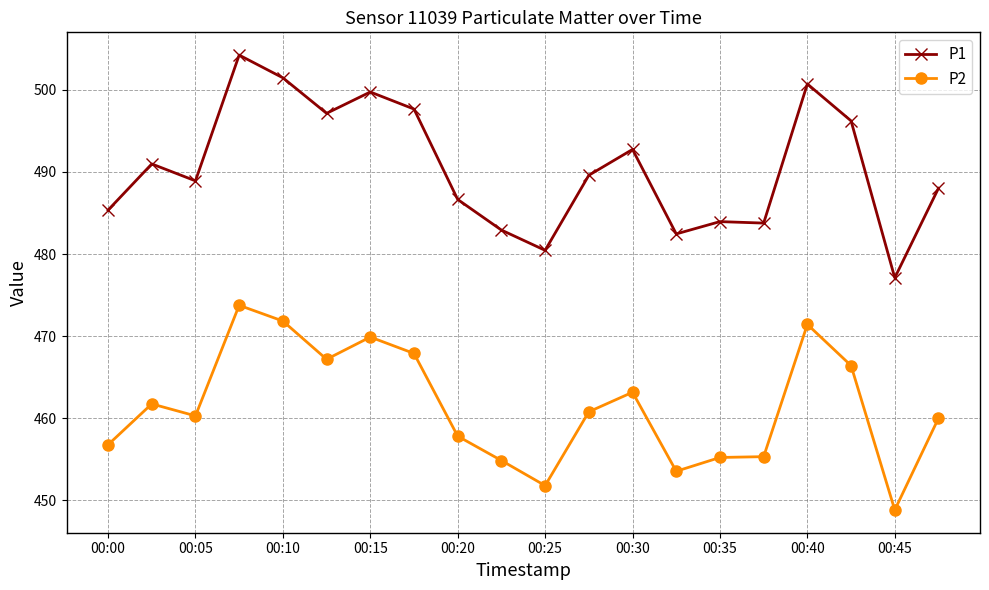

At how many categories does at least one series exceed 486?

13